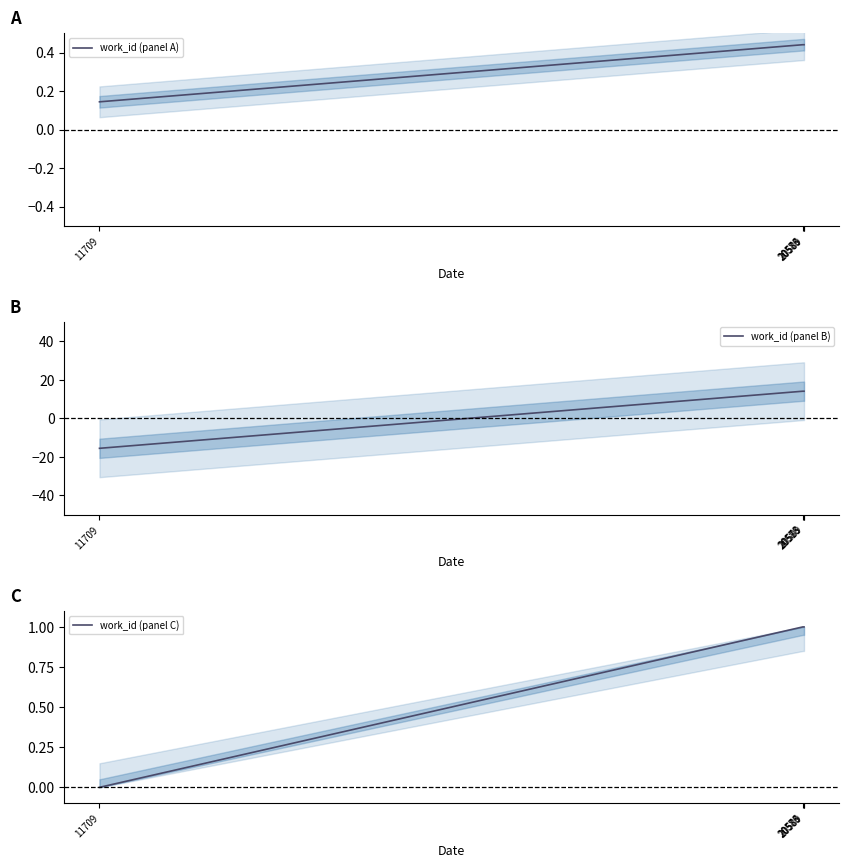

Which series has the largest total across all categories?

work_id (panel B)